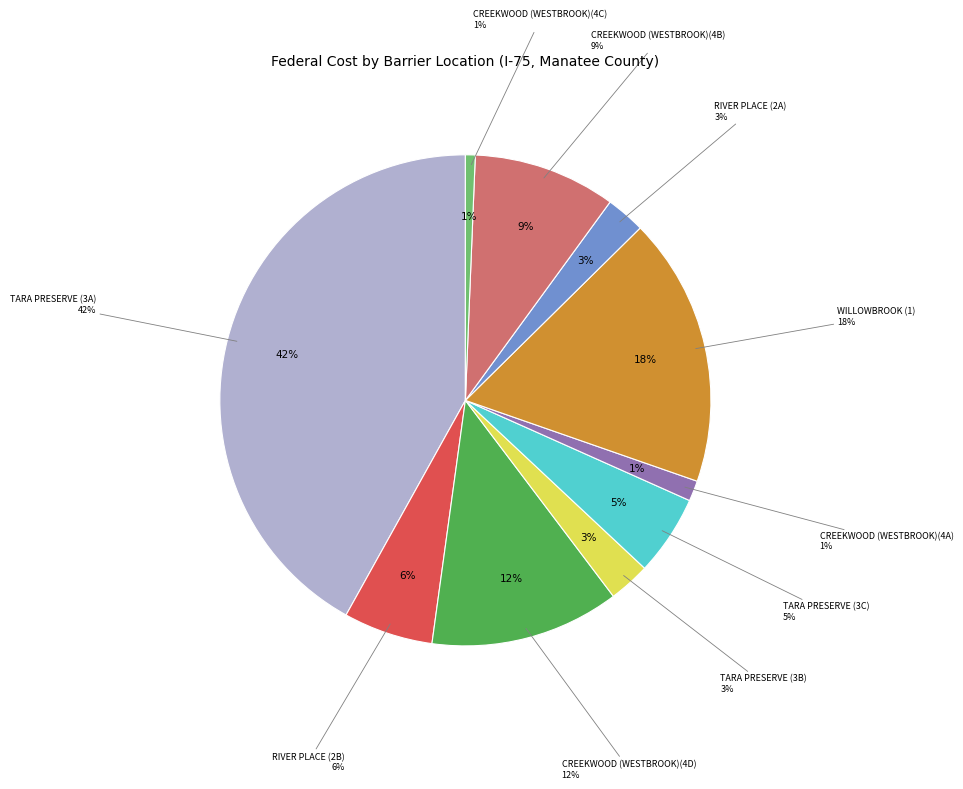

Count the number of slices in the pie.

10